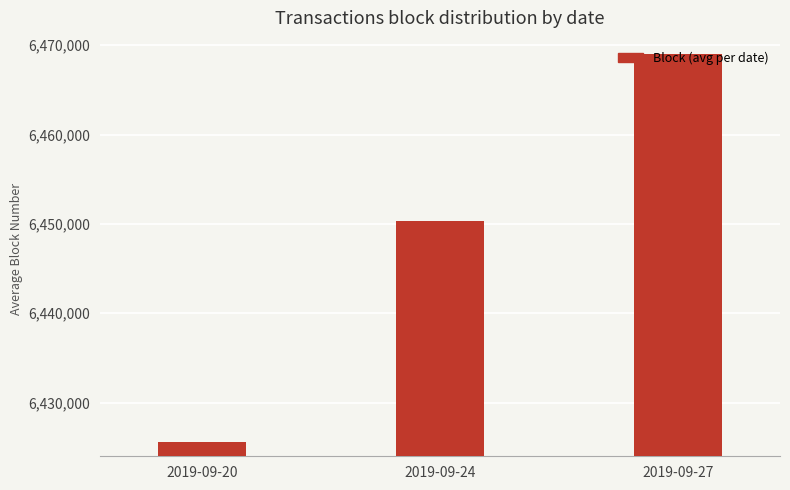

Count the values in the range 6425586 to 6469022.

3